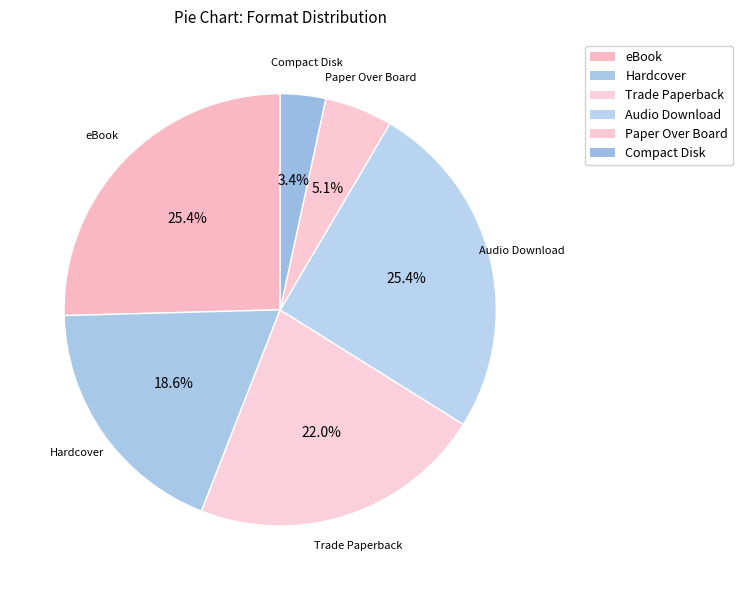

How many segments does this pie chart have?

6